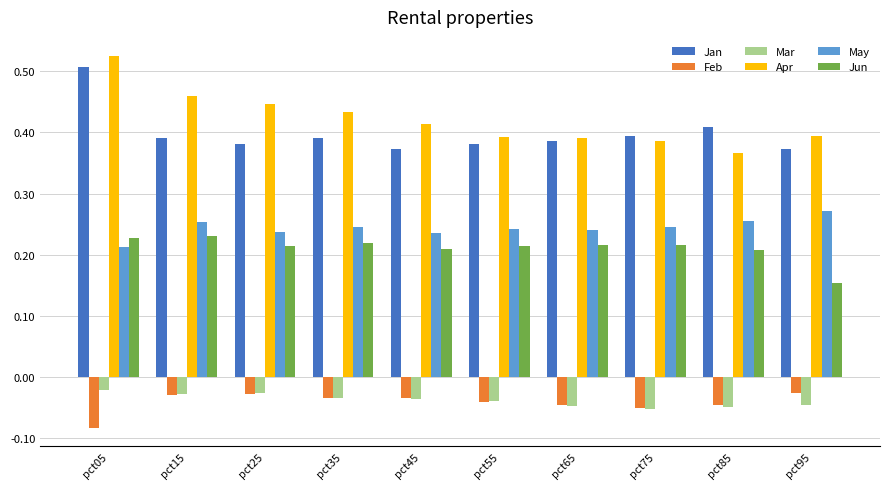

The value of Jan at pct55 is 0.1. True or false?

False